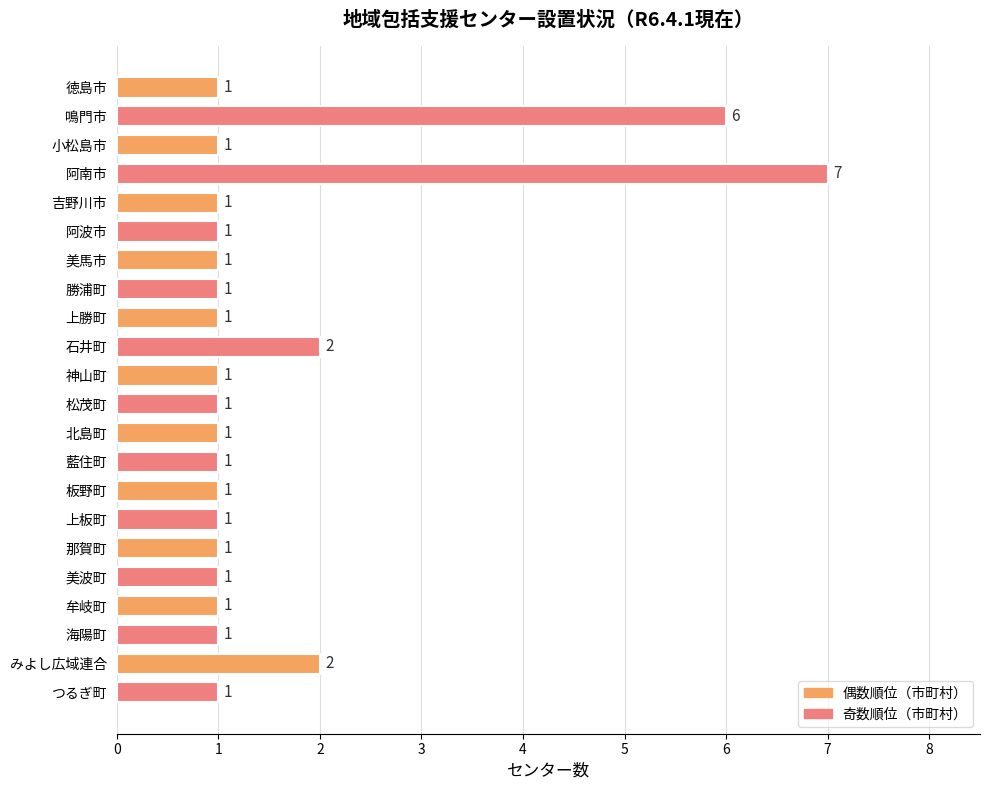

The chart shows a value of 1 at 海陽町. True or false?

True